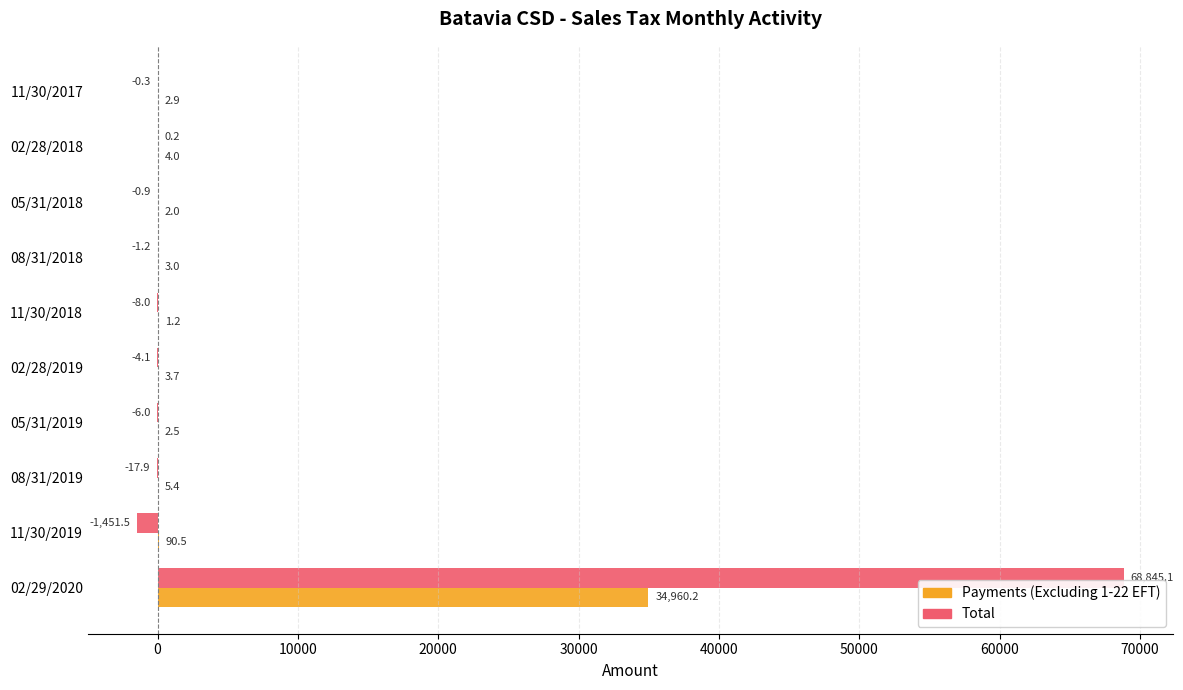

The Total series shows -1.2 at 08/31/2018. True or false?

True